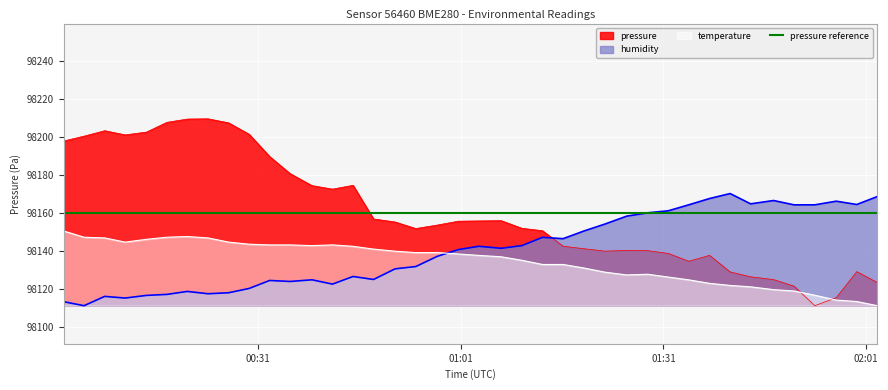

True or false: temperature and humidity intersect in this chart.

True